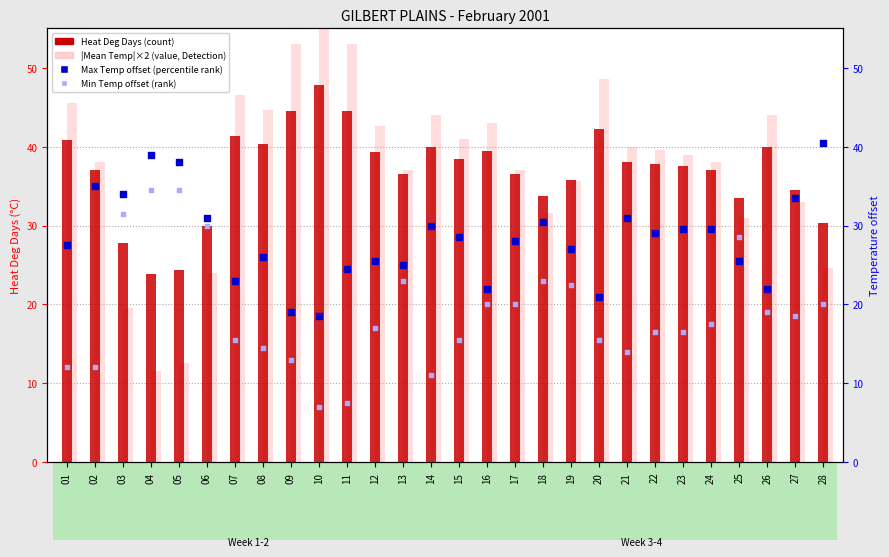

Which series contains the lowest Y value?

Min Temp offset